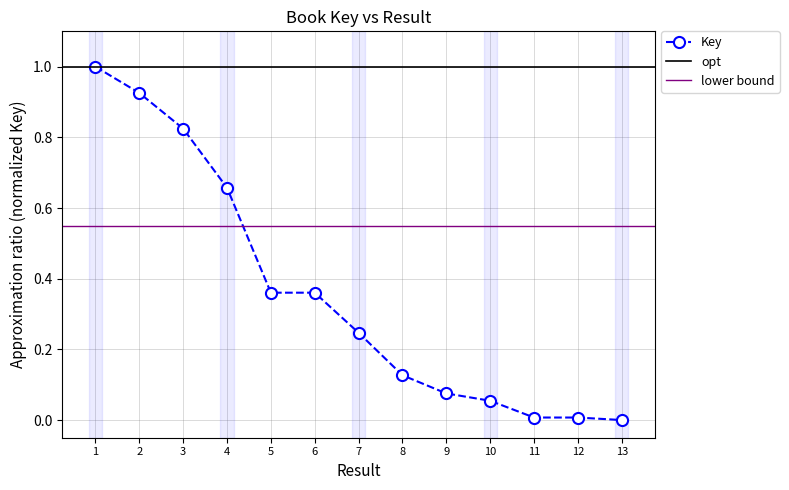

What is the value of the 8th point from the left?

0.1